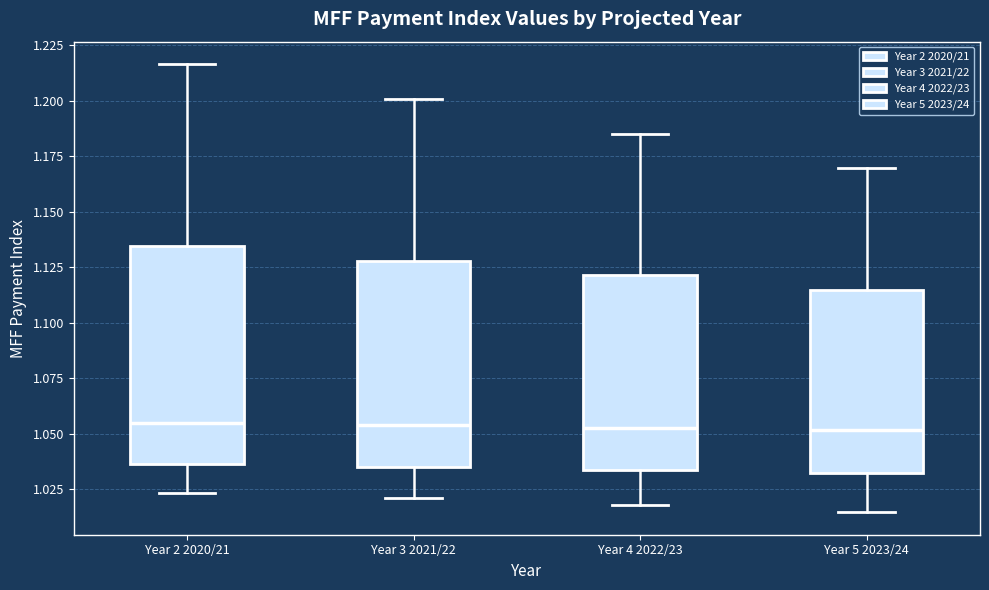

Reading left to right, transcribe this box plot: for each box, give where its median line is, the range the box spans, and where its two whiskers end, as read against the y-axis. The values are not printed on the chart, so give them approximately, as read against the axis.

Year 2 2020/21: median 1.055, box 1.035 to 1.135, whiskers 1.025 to 1.215
Year 3 2021/22: median 1.055, box 1.035 to 1.130, whiskers 1.020 to 1.200
Year 4 2022/23: median 1.055, box 1.035 to 1.120, whiskers 1.020 to 1.185
Year 5 2023/24: median 1.050, box 1.030 to 1.115, whiskers 1.015 to 1.170